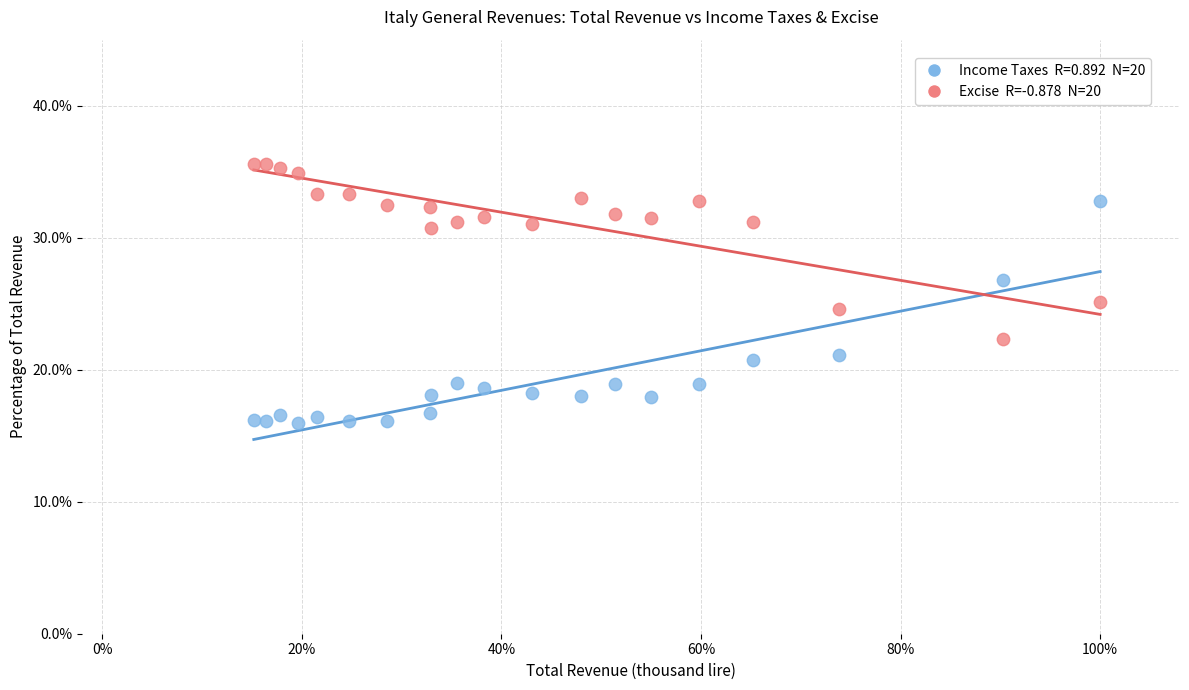

Across all data points, what is the range of X values (max minus min)?

0.8